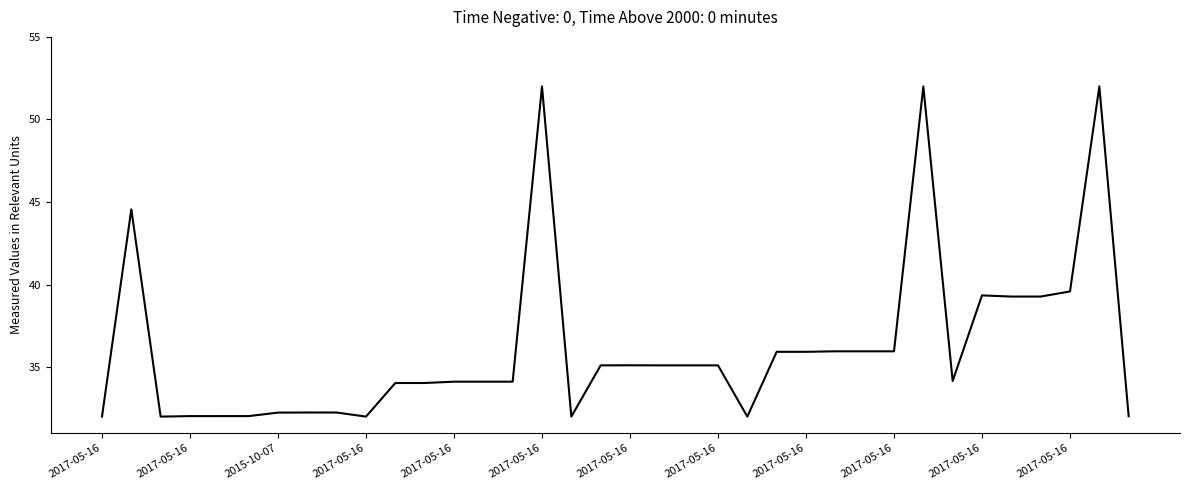

What is the difference between the maximum and minimum values?

20.0